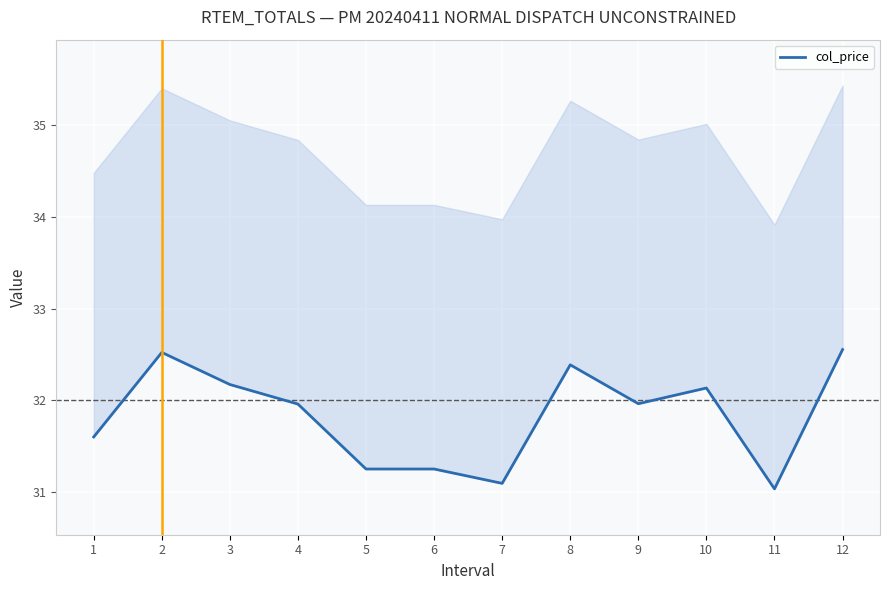

Does the chart display data point markers on the line(s)?

No